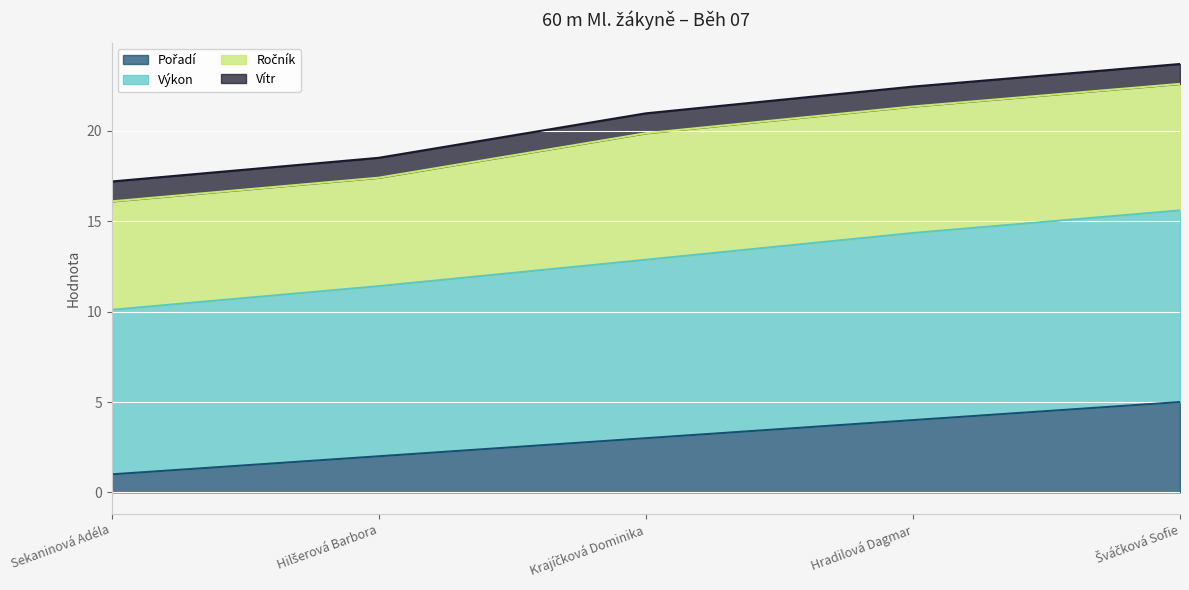

True or false: Pořadí and Výkon intersect in this chart.

False